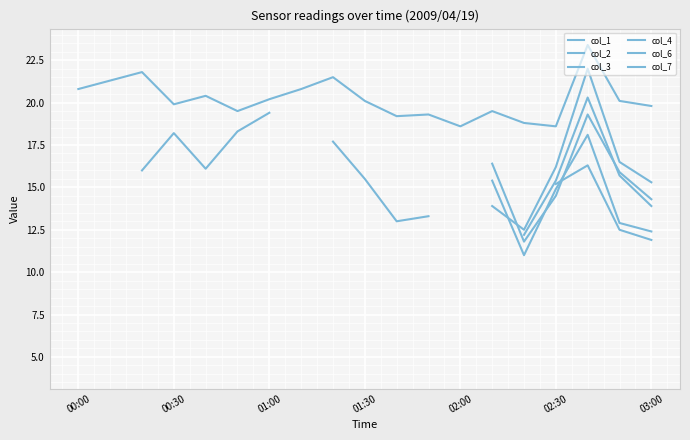

Between 7 and 18, which series saw the biggest shift?

col_3